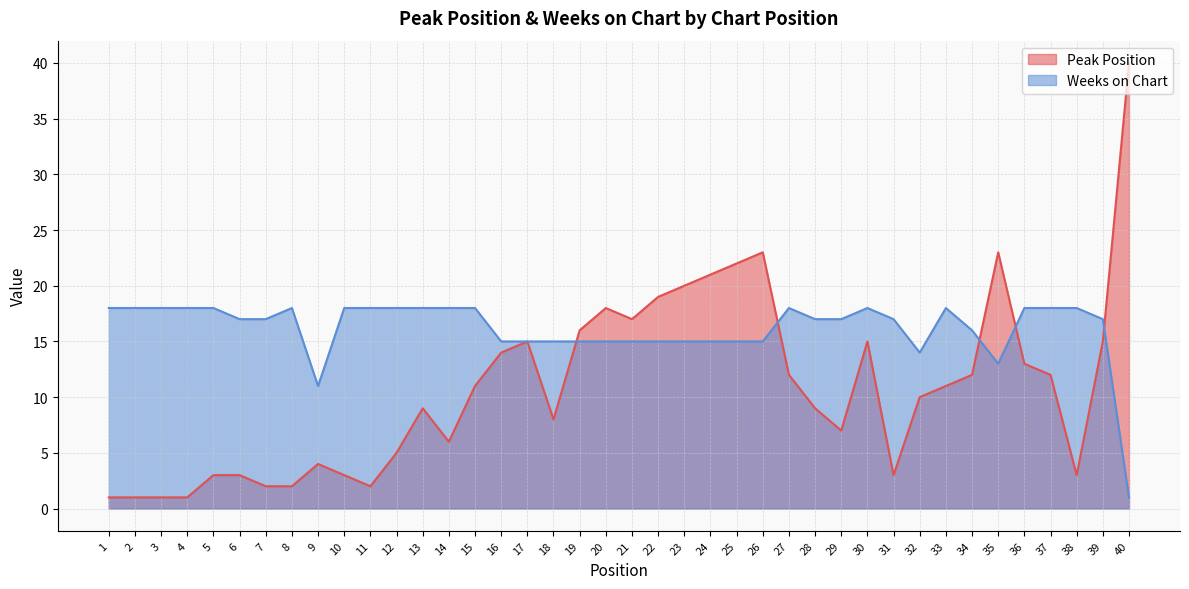

Between which two adjacent categories do Weeks on Chart and Peak Position first intersect?

18 and 19